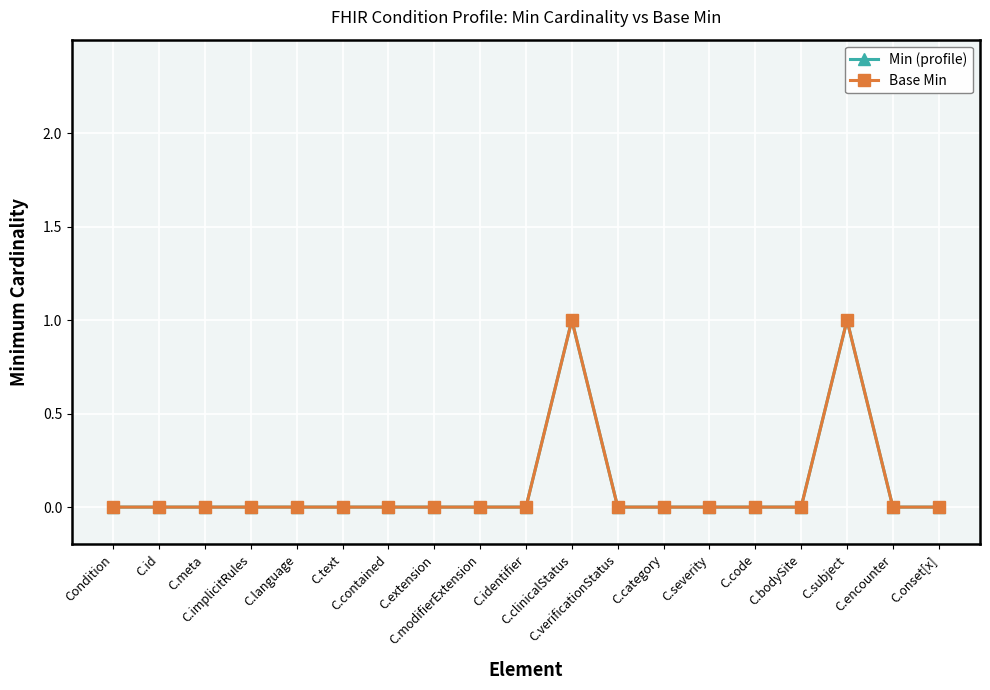

Reading left to right, list all the values displayed in this chart.

Min (profile): Condition=0	C.id=0	C.meta=0	C.implicitRules=0	C.language=0	C.text=0	C.contained=0	C.extension=0	C.modifierExtension=0	C.identifier=0	C.clinicalStatus=1	C.verificationStatus=0	C.category=0	C.severity=0	C.code=0	C.bodySite=0	C.subject=1	C.encounter=0	C.onset[x]=0
Base Min: Condition=0	C.id=0	C.meta=0	C.implicitRules=0	C.language=0	C.text=0	C.contained=0	C.extension=0	C.modifierExtension=0	C.identifier=0	C.clinicalStatus=1	C.verificationStatus=0	C.category=0	C.severity=0	C.code=0	C.bodySite=0	C.subject=1	C.encounter=0	C.onset[x]=0